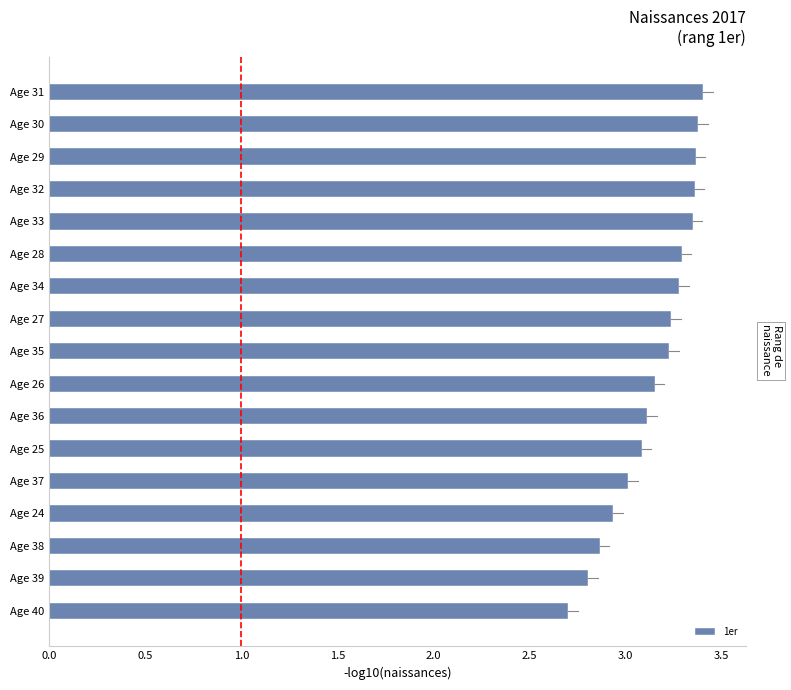

Which category has the lowest value across all series?

Age 40